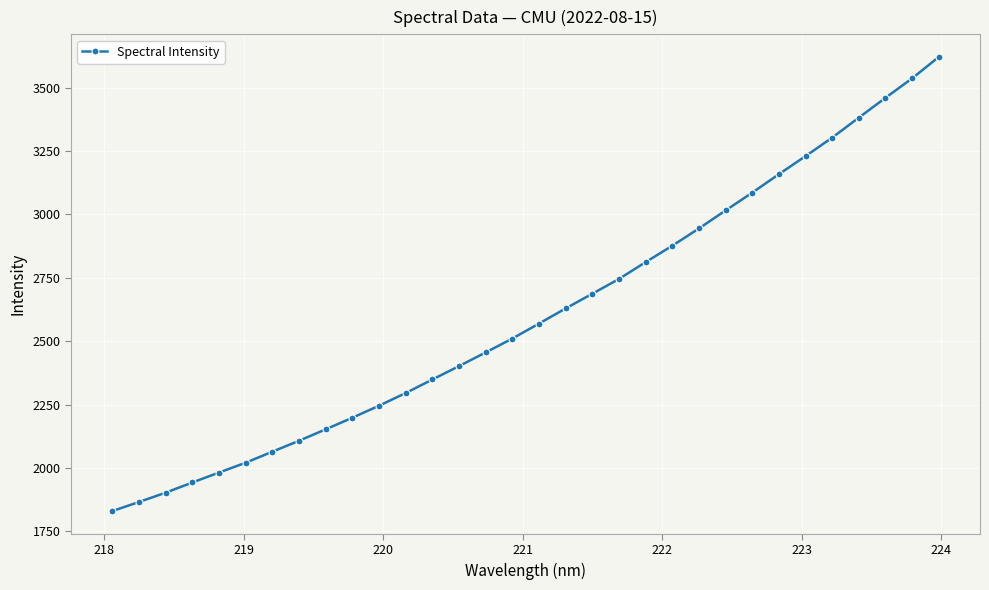

What is the maximum value shown in the chart?

3620.9